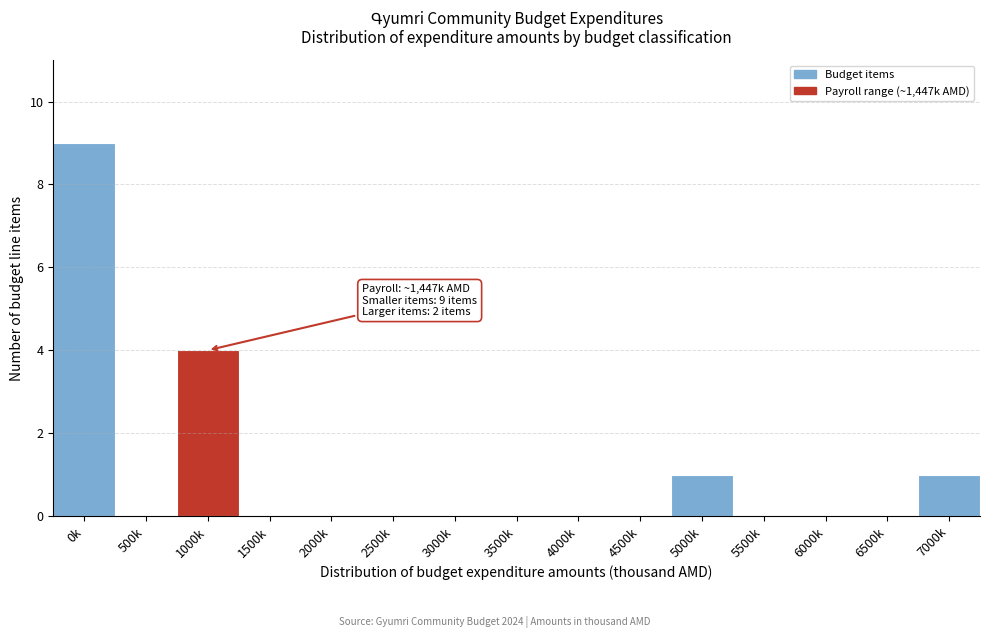

Reading left to right, transcribe all the data shown in this chart.

0k=9	500k=0	1000k=4	1500k=0	2000k=0	2500k=0	3000k=0	3500k=0	4000k=0	4500k=0	5000k=1	5500k=0	6000k=0	6500k=0	7000k=1